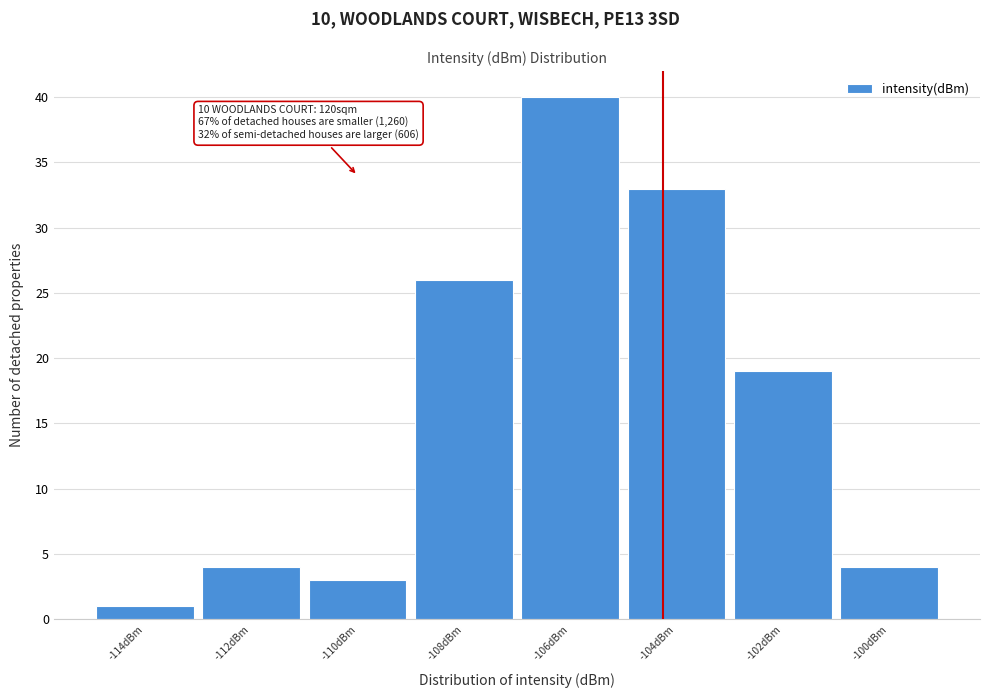

Reading left to right, what are all the values shown in this chart?

-114dBm=1	-112dBm=4	-110dBm=3	-108dBm=26	-106dBm=40	-104dBm=33	-102dBm=19	-100dBm=4